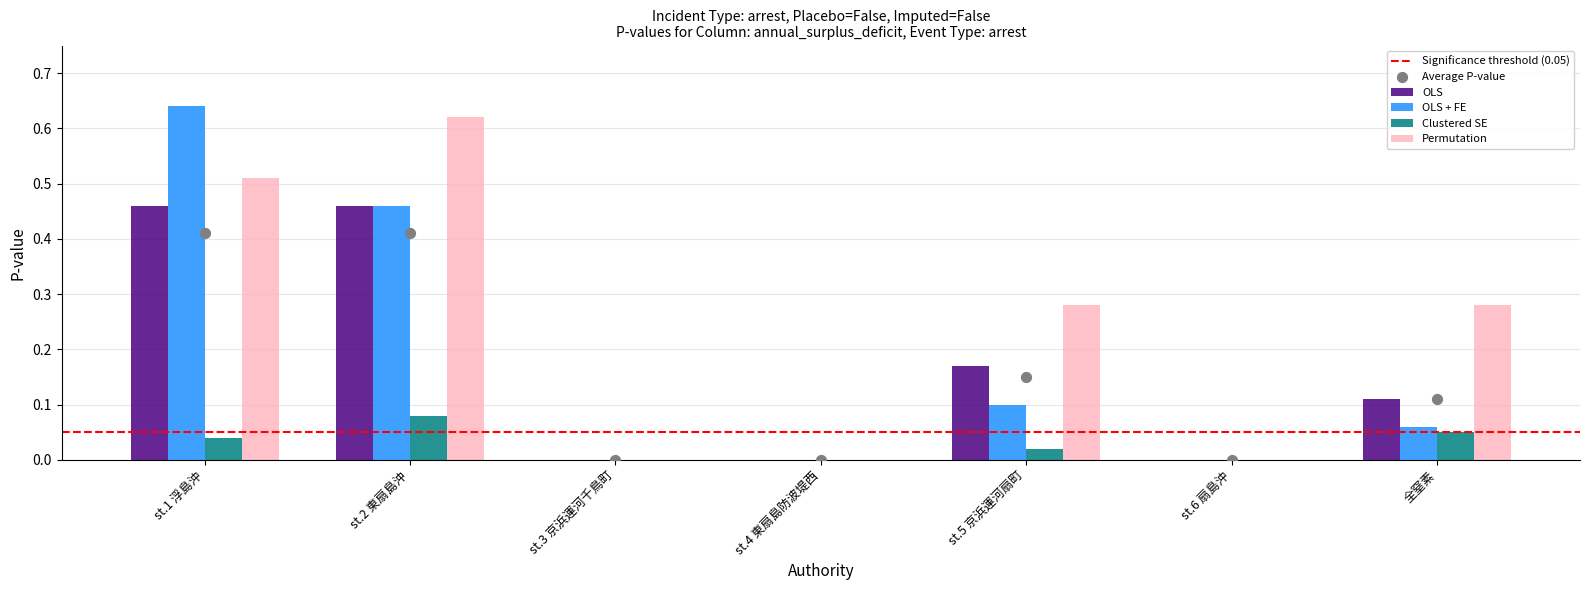

What is the total value across all series at st.1 浮島沖?

1.7